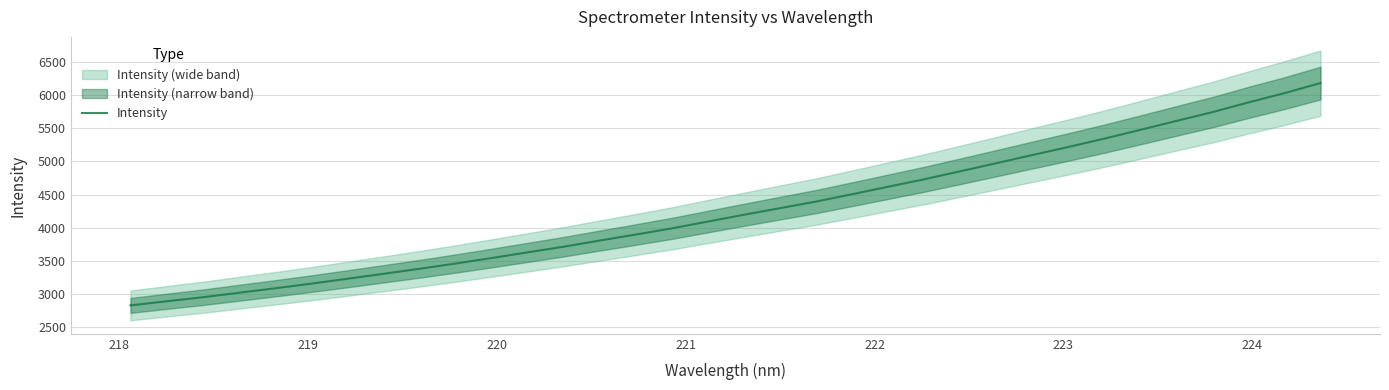

What is the difference between the maximum and minimum values?

3367.1